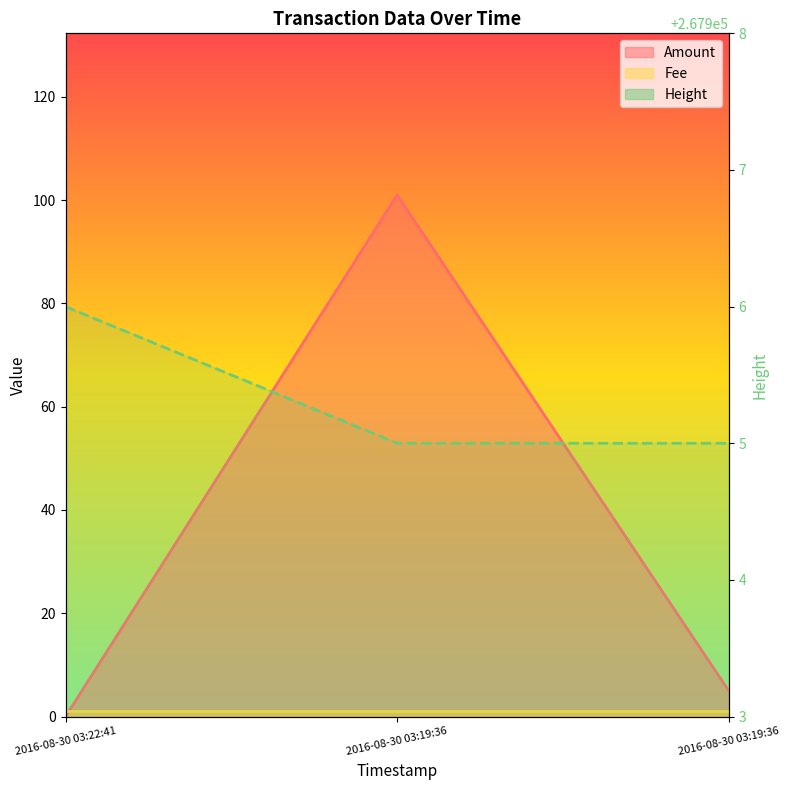

Which series has the widest spread of values?

Amount